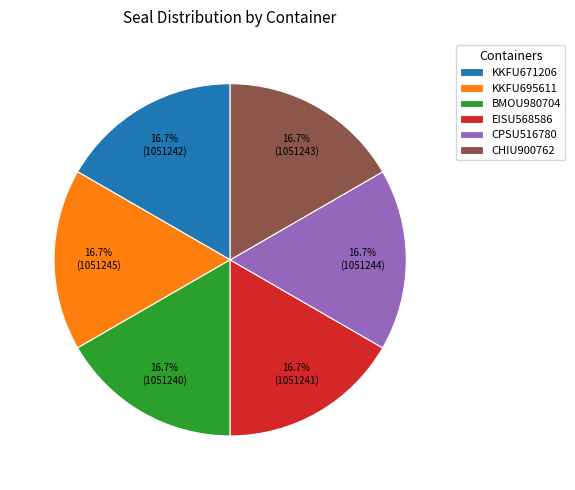

What percentage is the CPSU516780 slice, to the nearest percent?

17%